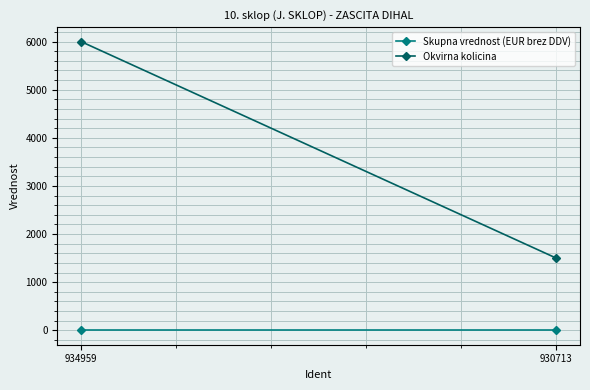

What are all the series names shown in the legend?

Skupna vrednost (EUR brez DDV), Okvirna kolicina